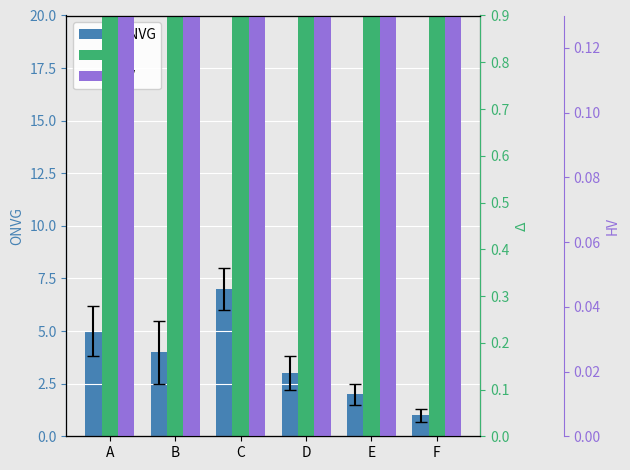

What value does the $\Delta$ series have at C?

14